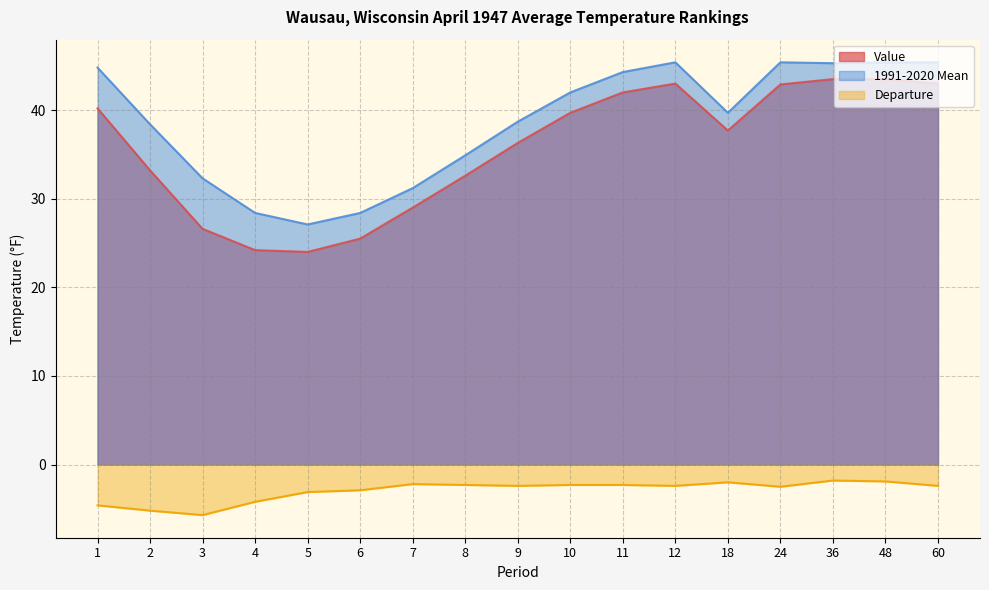

What is the minimum value shown in the chart?

-5.7